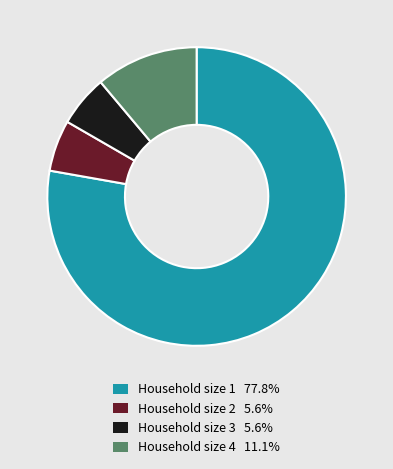

Is there a majority slice in this chart?

Yes